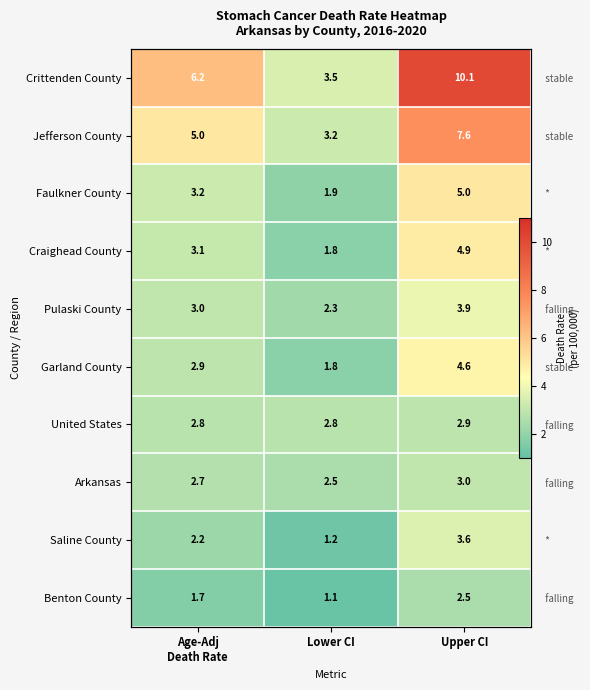

What is the lowest value of the United States series?

2.8